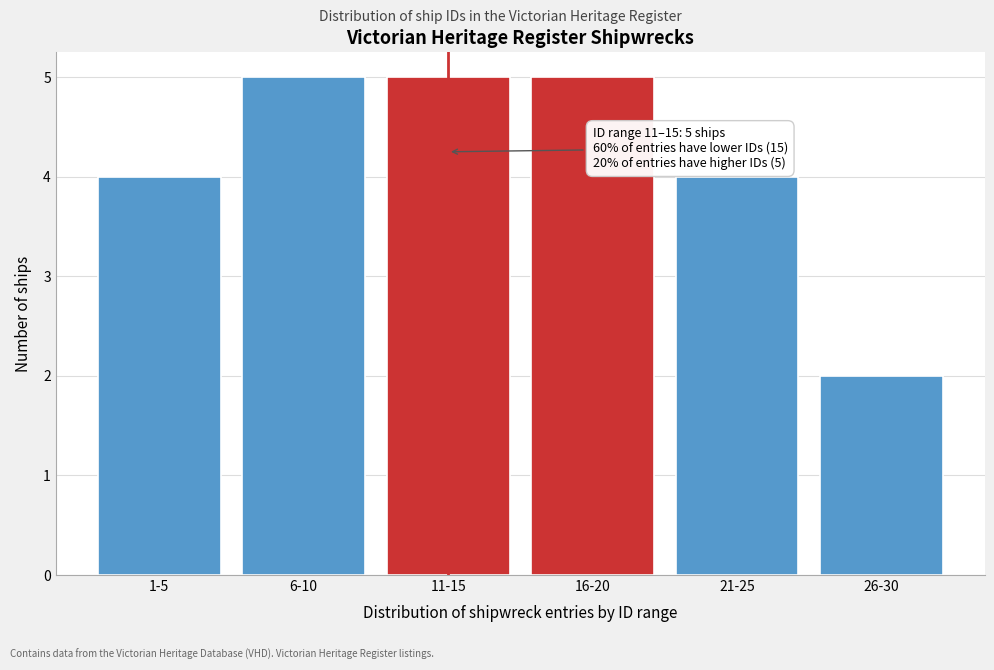

Reading left to right, extract all data points from this chart.

4	5	5	5	4	2